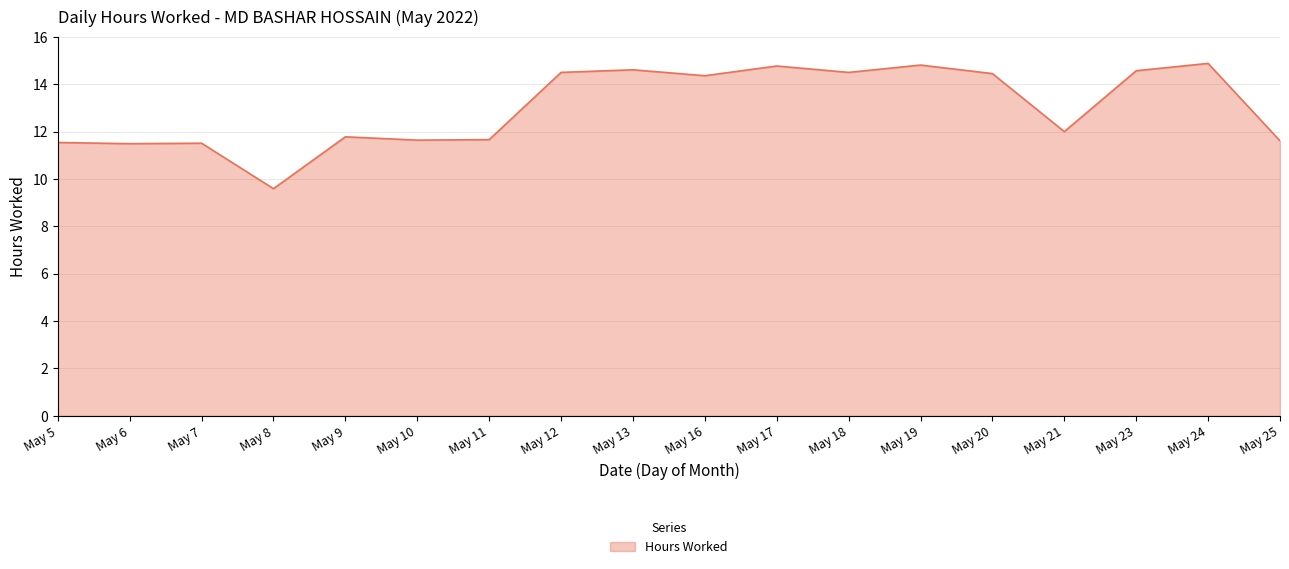

At which label does the data first exceed 14?

May 12